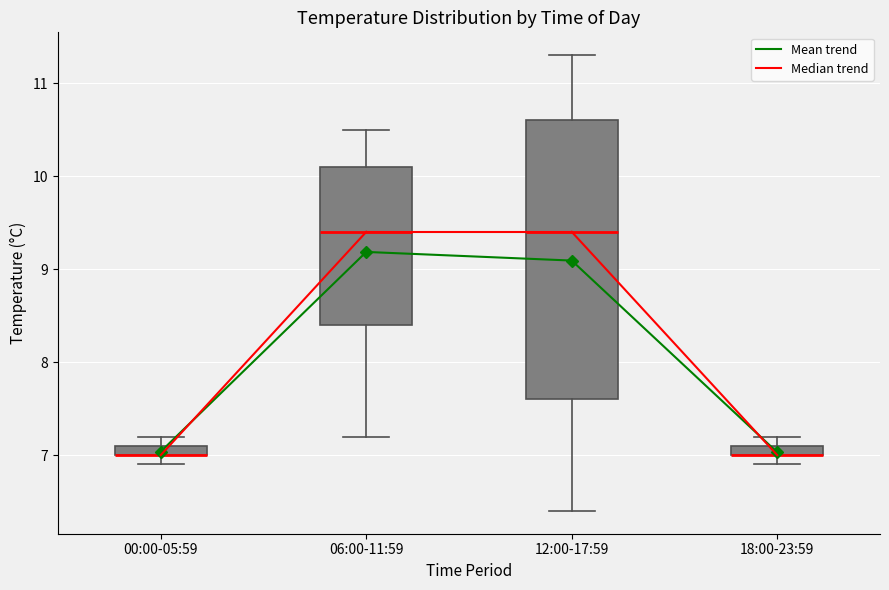

Where is the upper edge of the box for 00:00-05:59 on the y-axis? The values are not printed on the chart, so give them approximately, as read against the axis.

7.1